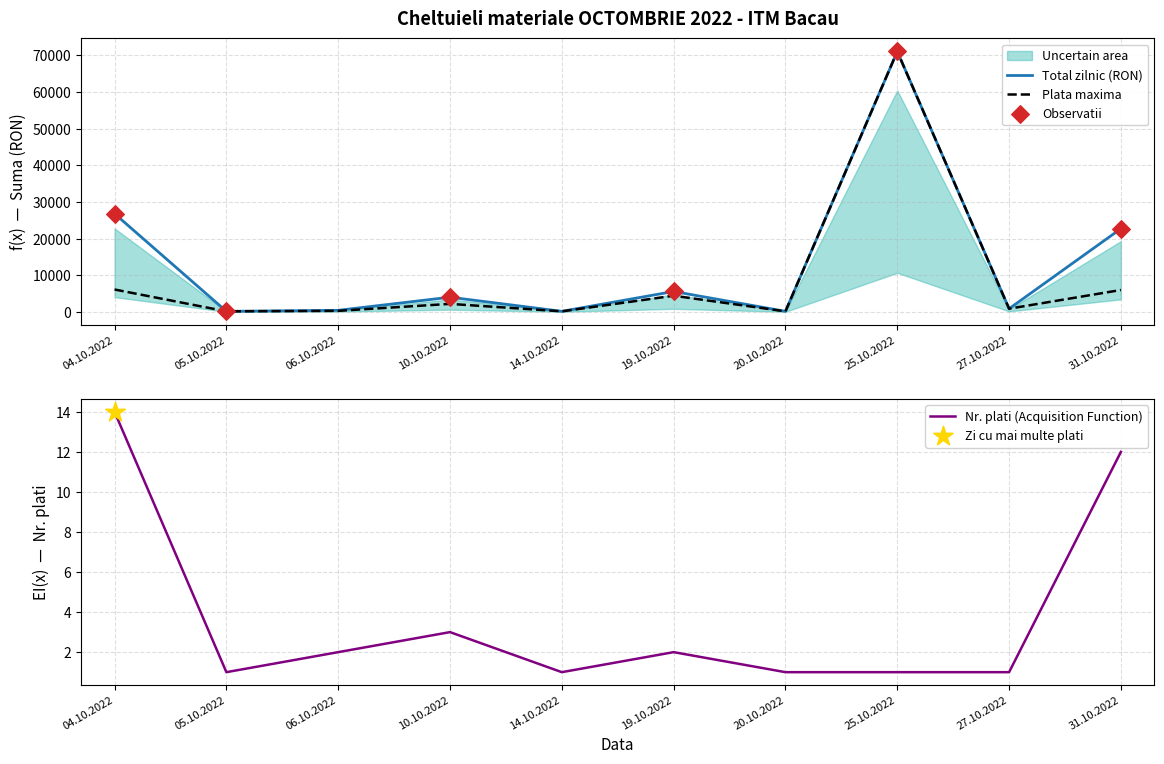

Which series contains the highest Y value?

Daily Total